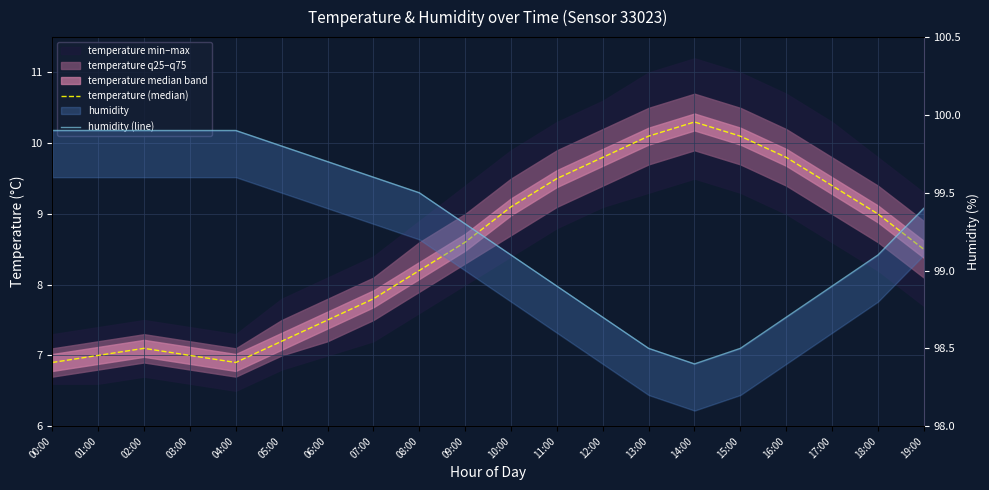

True or false: humidity (line) has a value of 98.9 at 17:00.

True